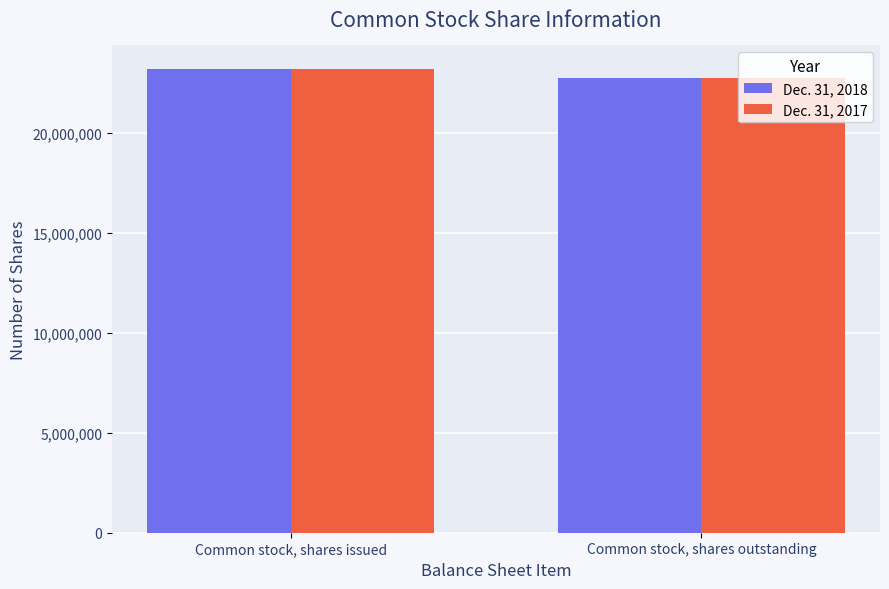

What is the lowest value of the Dec. 31, 2018 series?

22765017